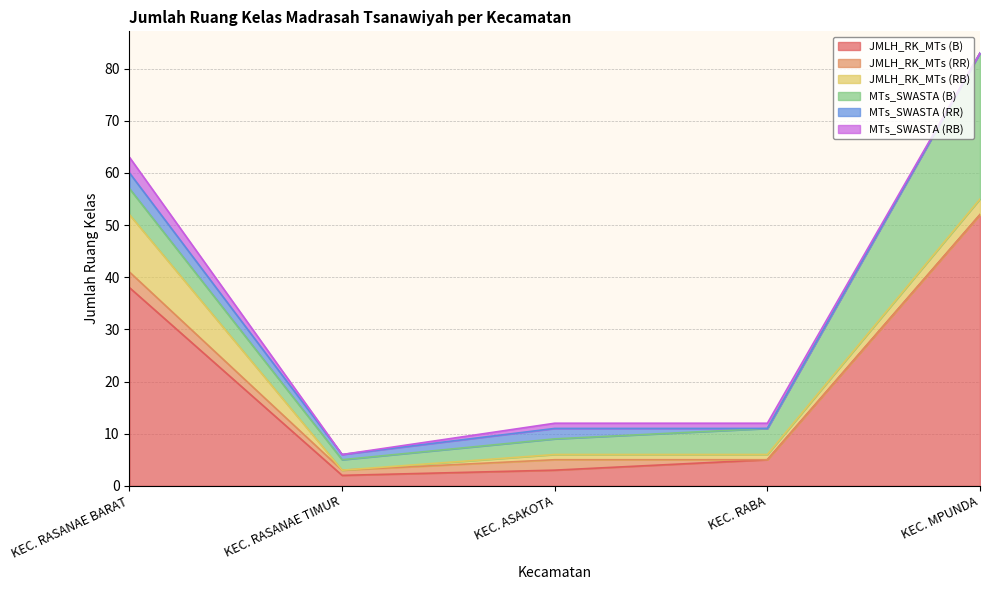

Rank the categories by JMLH_RK_MTs (B) value from lowest to highest.

KEC. RASANAE TIMUR, KEC. ASAKOTA, KEC. RABA, KEC. RASANAE BARAT, KEC. MPUNDA